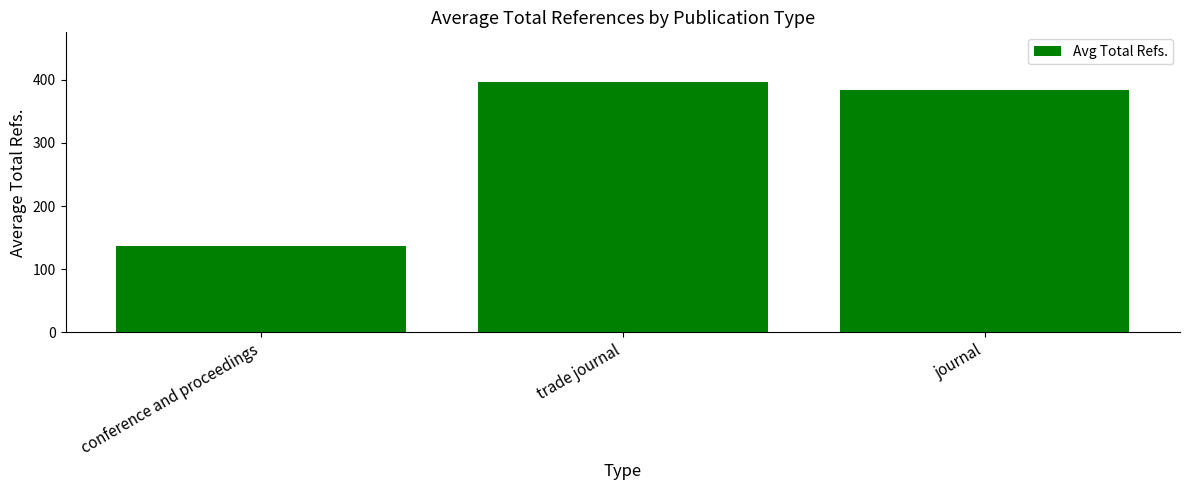

What is the sum of the values at journal and trade journal?

779.7